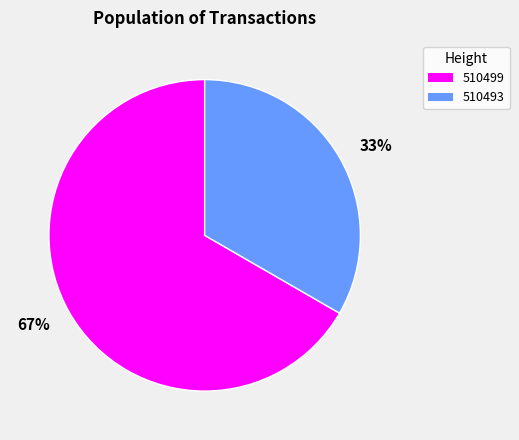

Does any single category account for the majority?

Yes